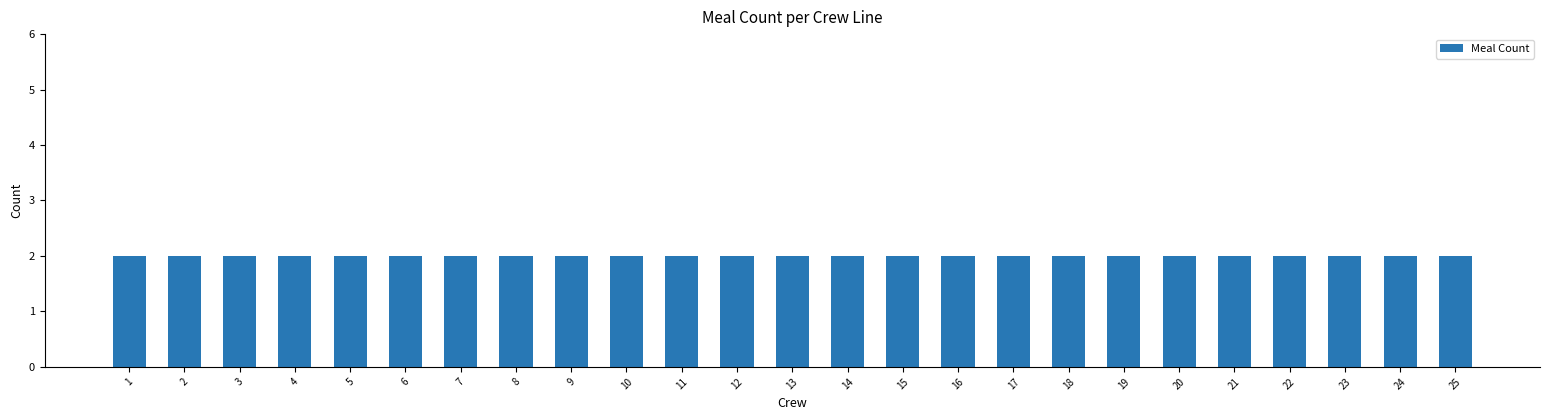

The value at 3 is 2. True or false?

True